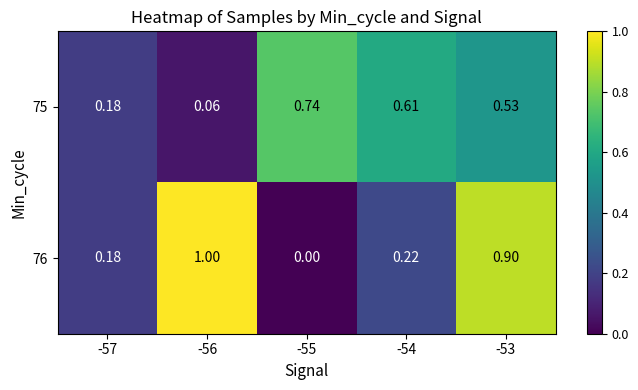

Which series has the largest total across all categories?

76